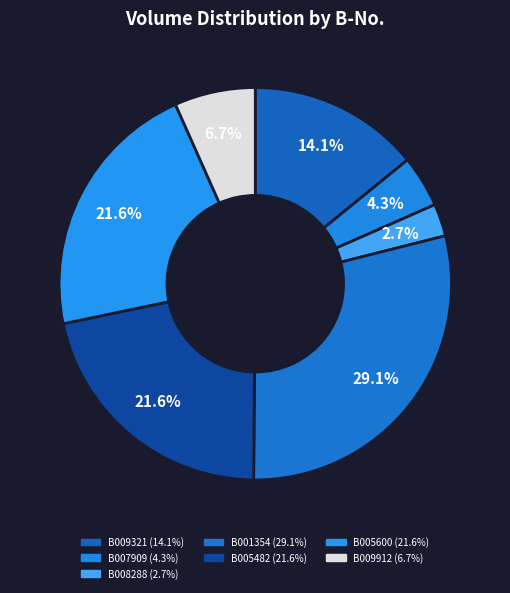

How many slices are in this pie chart?

7